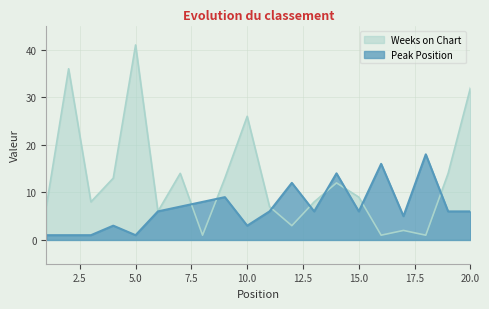

True or false: Weeks on Chart and Peak Position cross at least once.

True